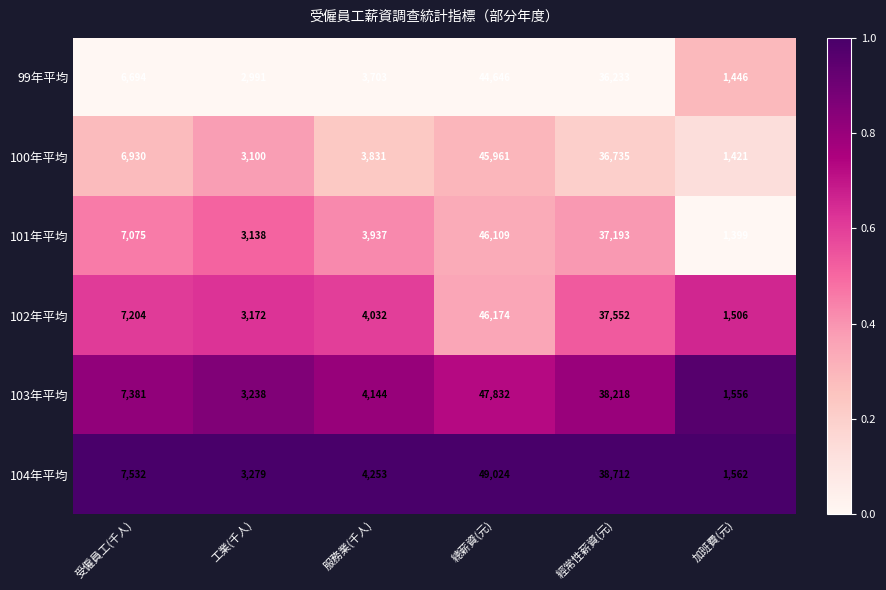

What is the total value across all series at 受僱員工(千人)?

42816